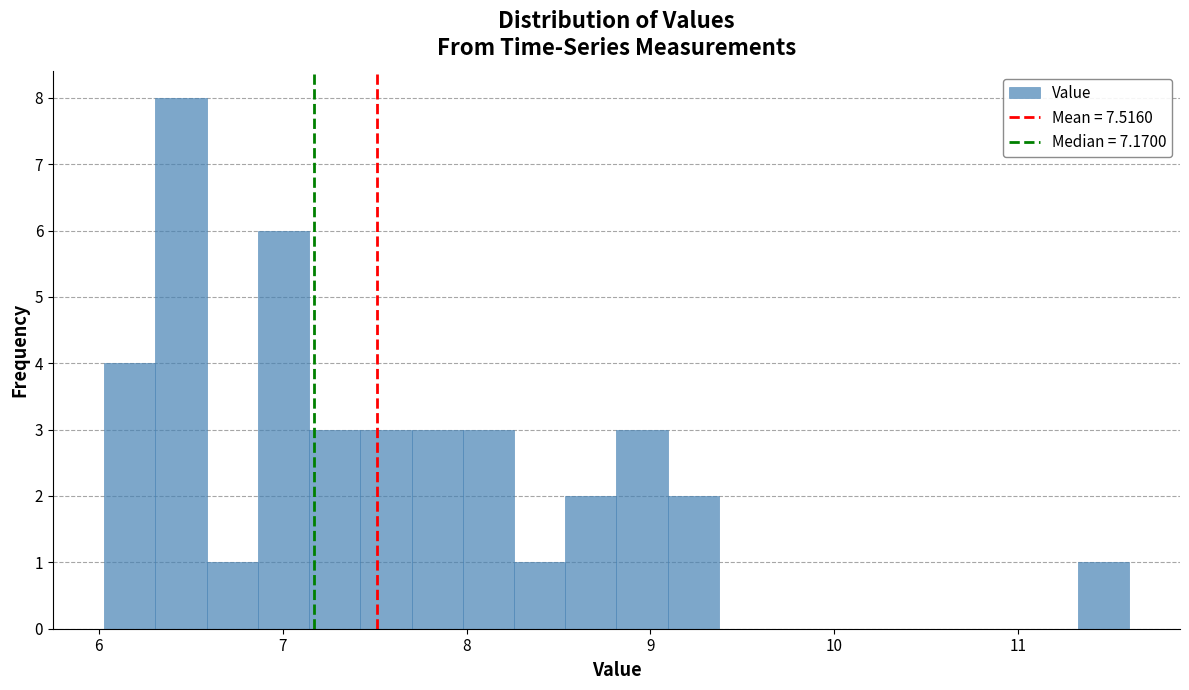

Read against the x-axis, roughly where is the centre of the tallest bar?

6.4